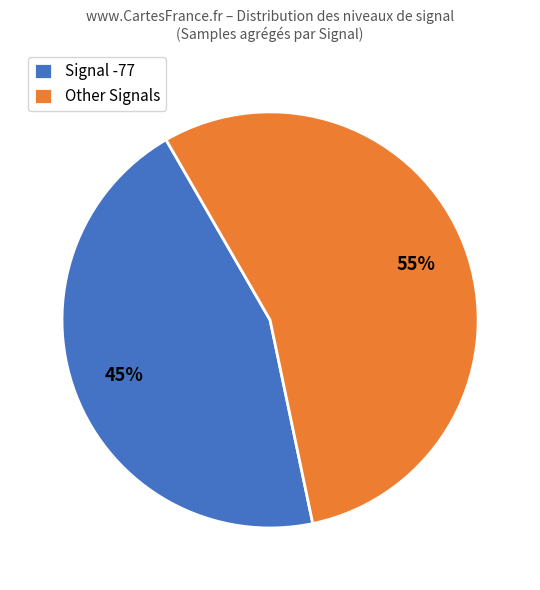

The Signal -77 slice represents 35% of the pie. True or false?

False